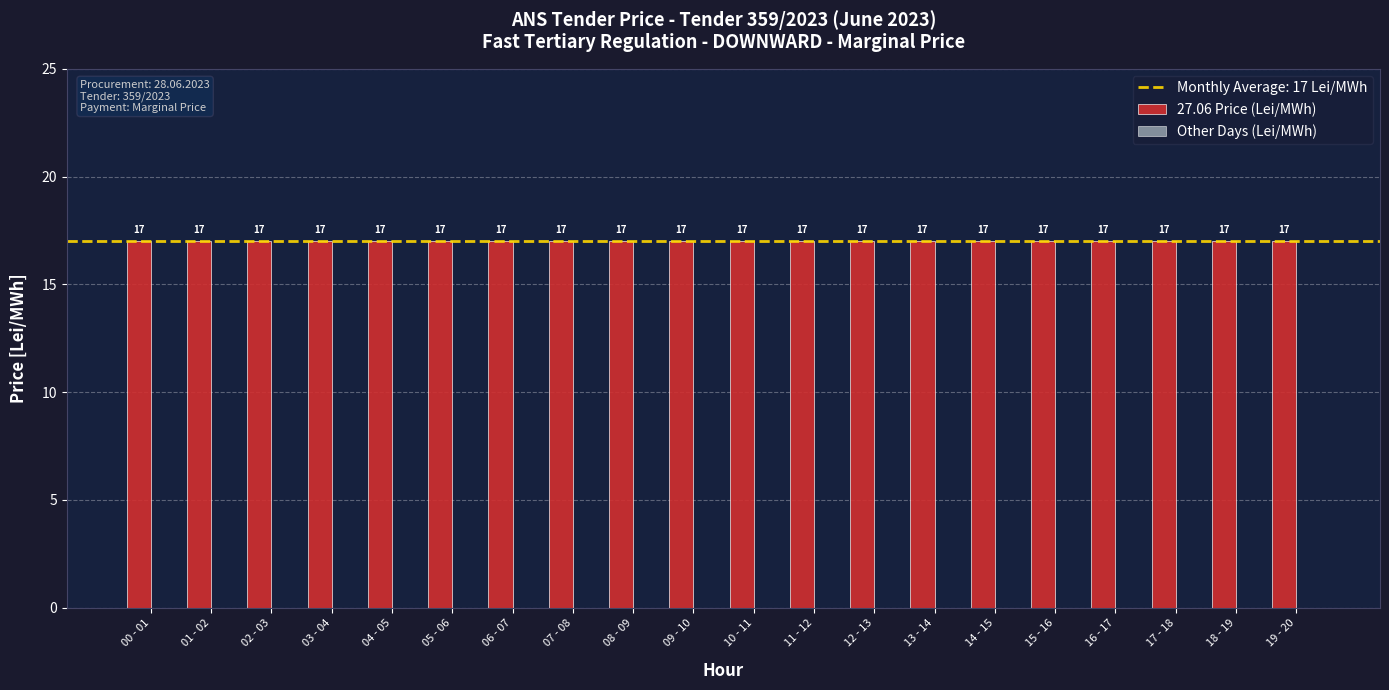

Are the bars horizontal?

No